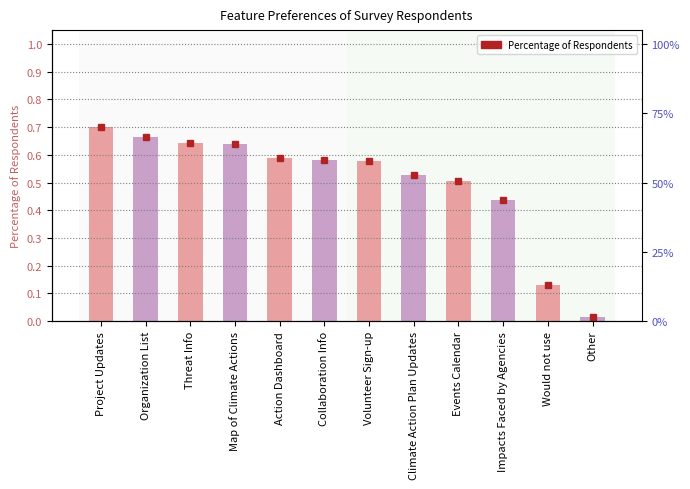

What is the average value?

0.5